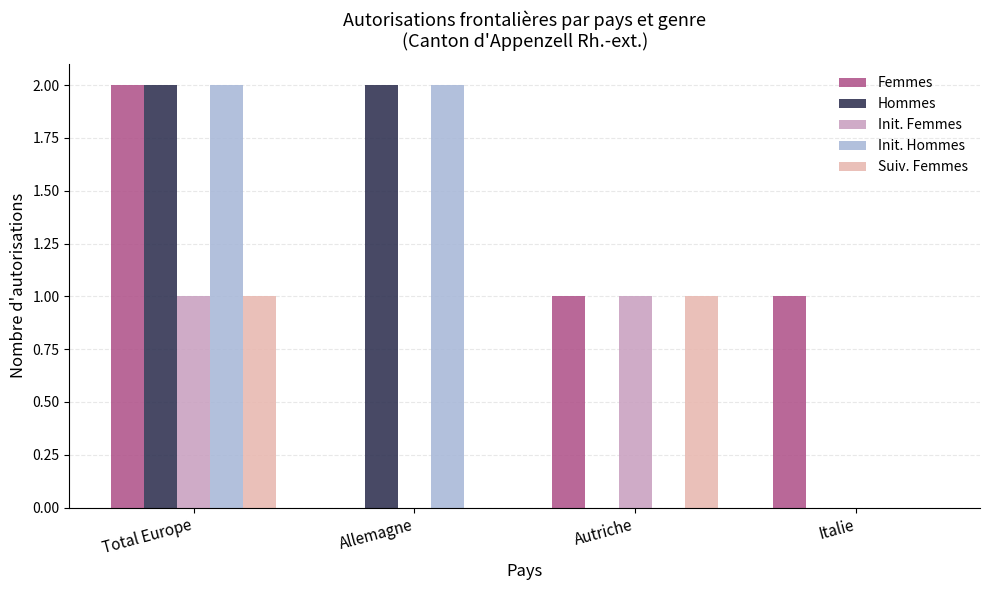

What value does the Femmes series have at Total Europe?

2